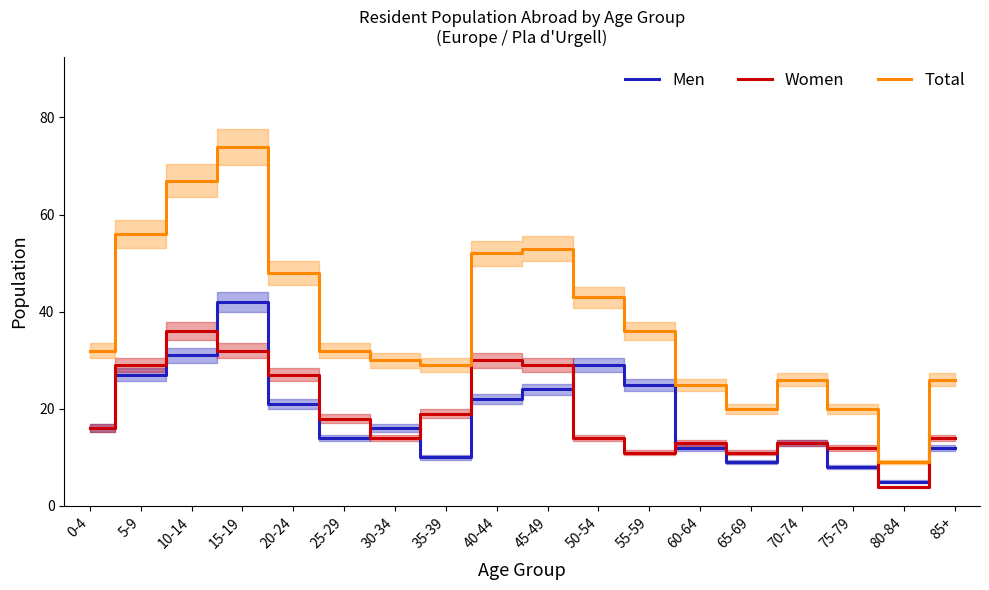

Which series changed the most between 10-14 and 55-59?

Total